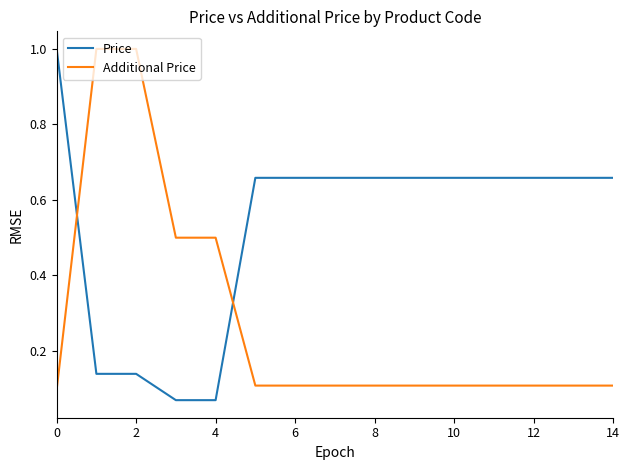

What is the maximum value shown in the chart?

1.0